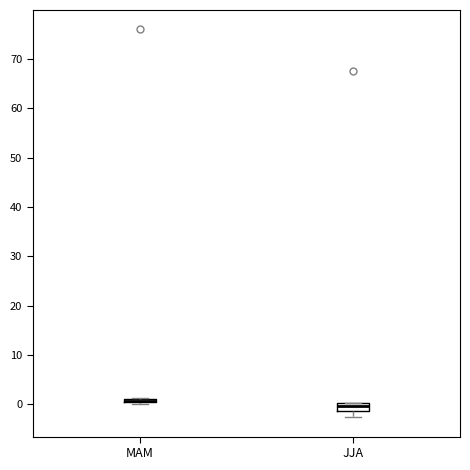

Where is the upper edge of the box for MAM on the y-axis? The values are not printed on the chart, so give them approximately, as read against the axis.

1